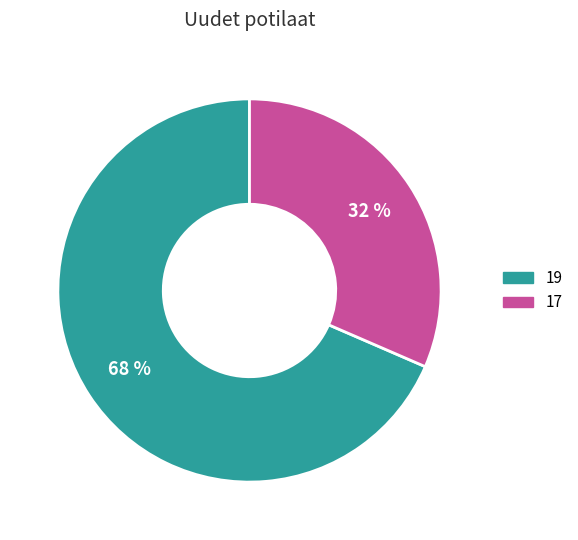

What percentage is the 19 slice, to the nearest percent?

68%